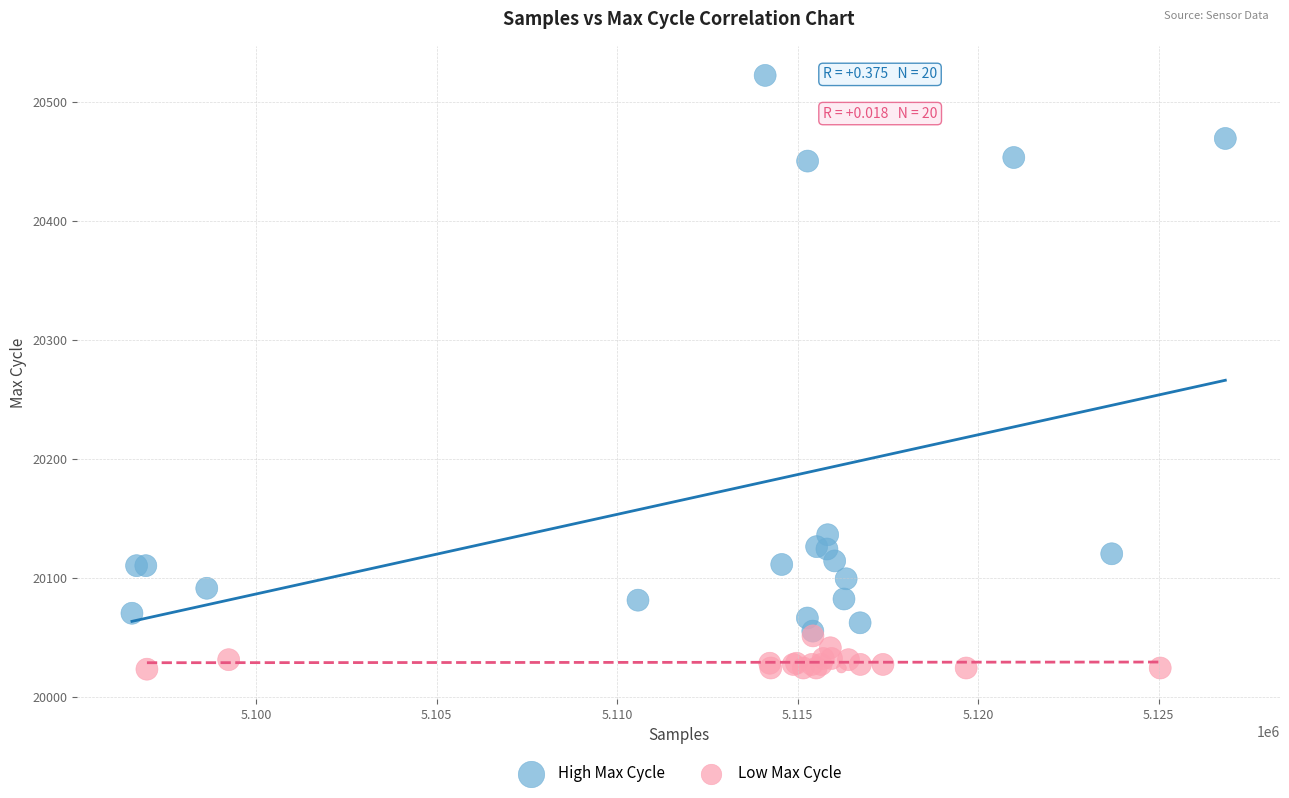

Which series contains the lowest Y value?

Low Max Cycle